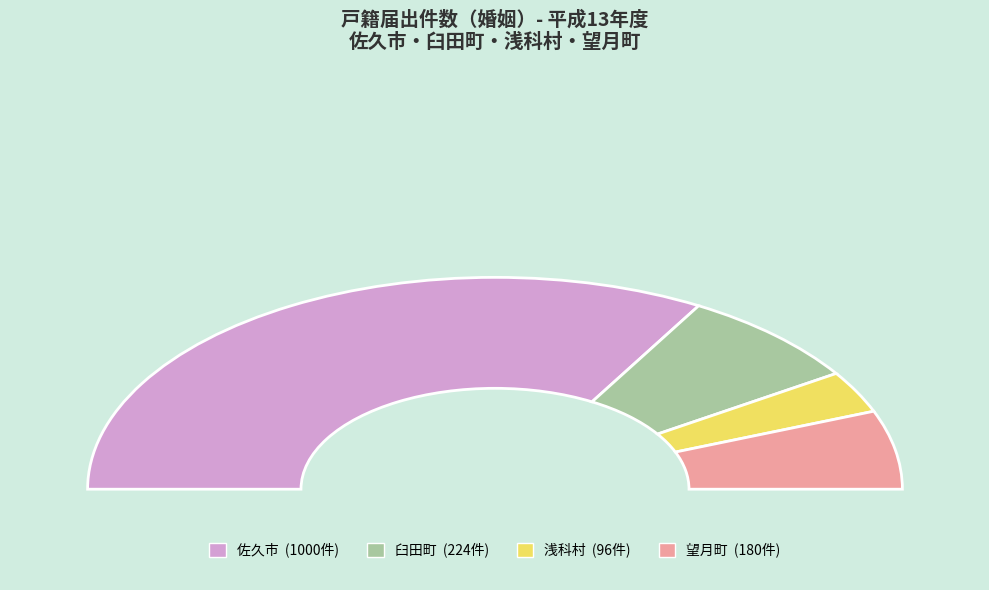

Which category has the biggest portion of the pie?

佐久市